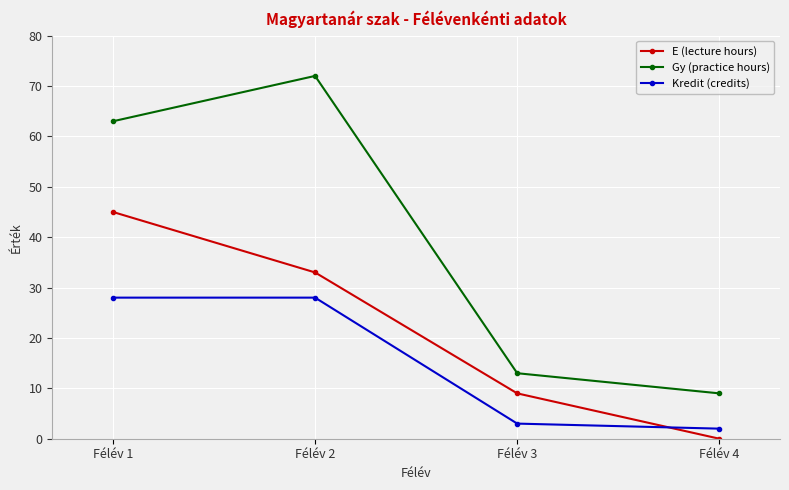

How many times do Kredit (credits) and E (lecture hours) cross each other?

1